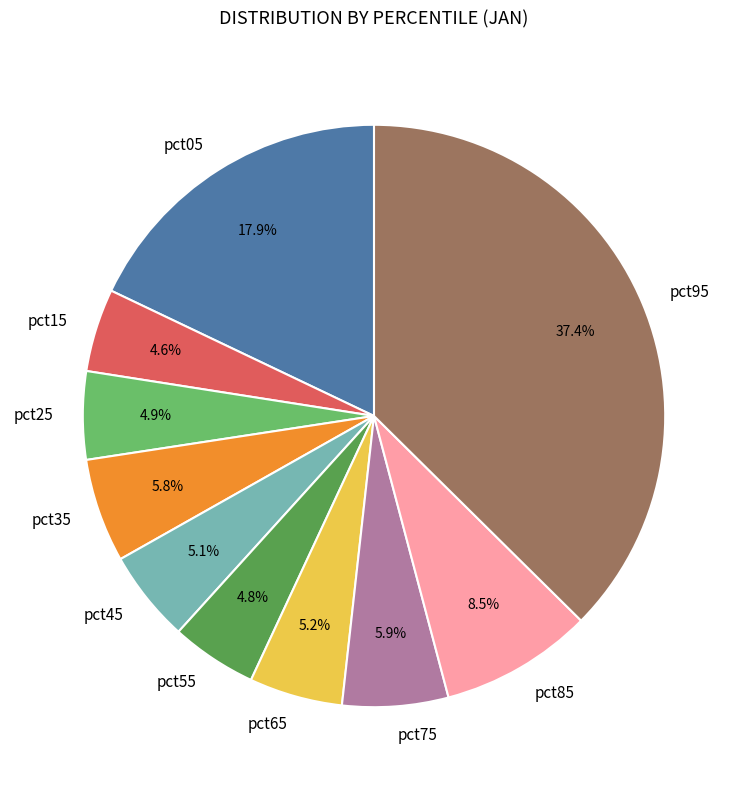

To the nearest percent, what percentage of the pie is pct15?

5%